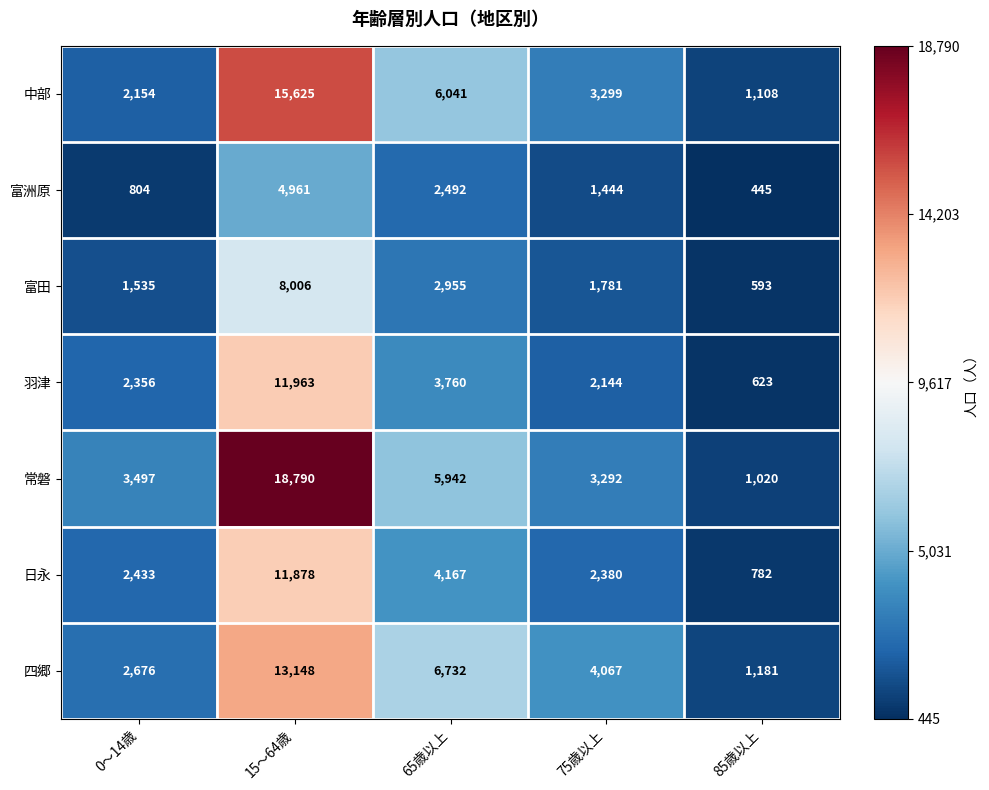

At which label is 羽津 closest to 6293?

65歳以上